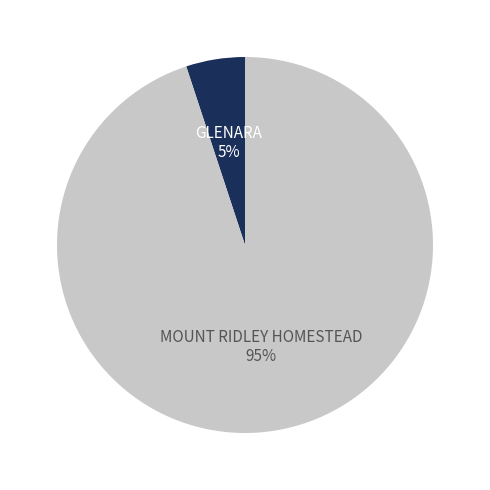

What percentage is the MOUNT RIDLEY HOMESTEAD slice, to the nearest percent?

95%